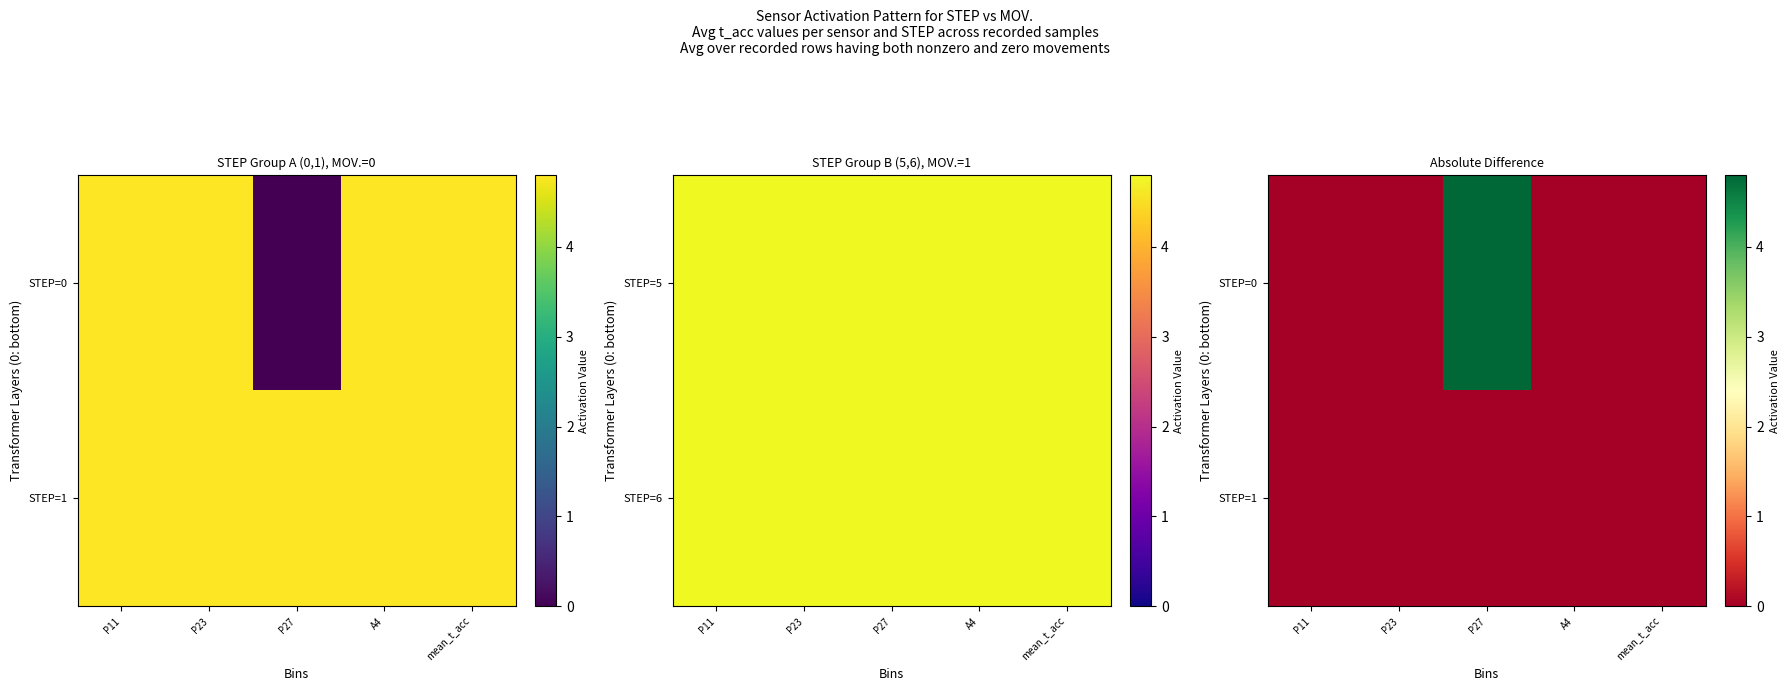

Which category has the lowest value in the STEP=1 series?

P11